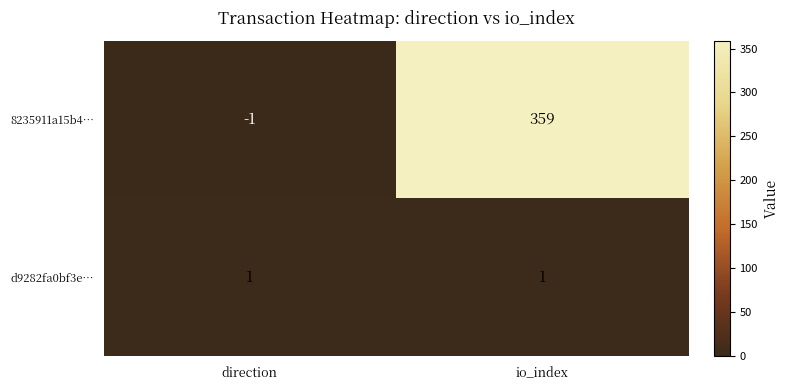

What is the sum of the 8235911a15b4… values at direction and io_index?

358